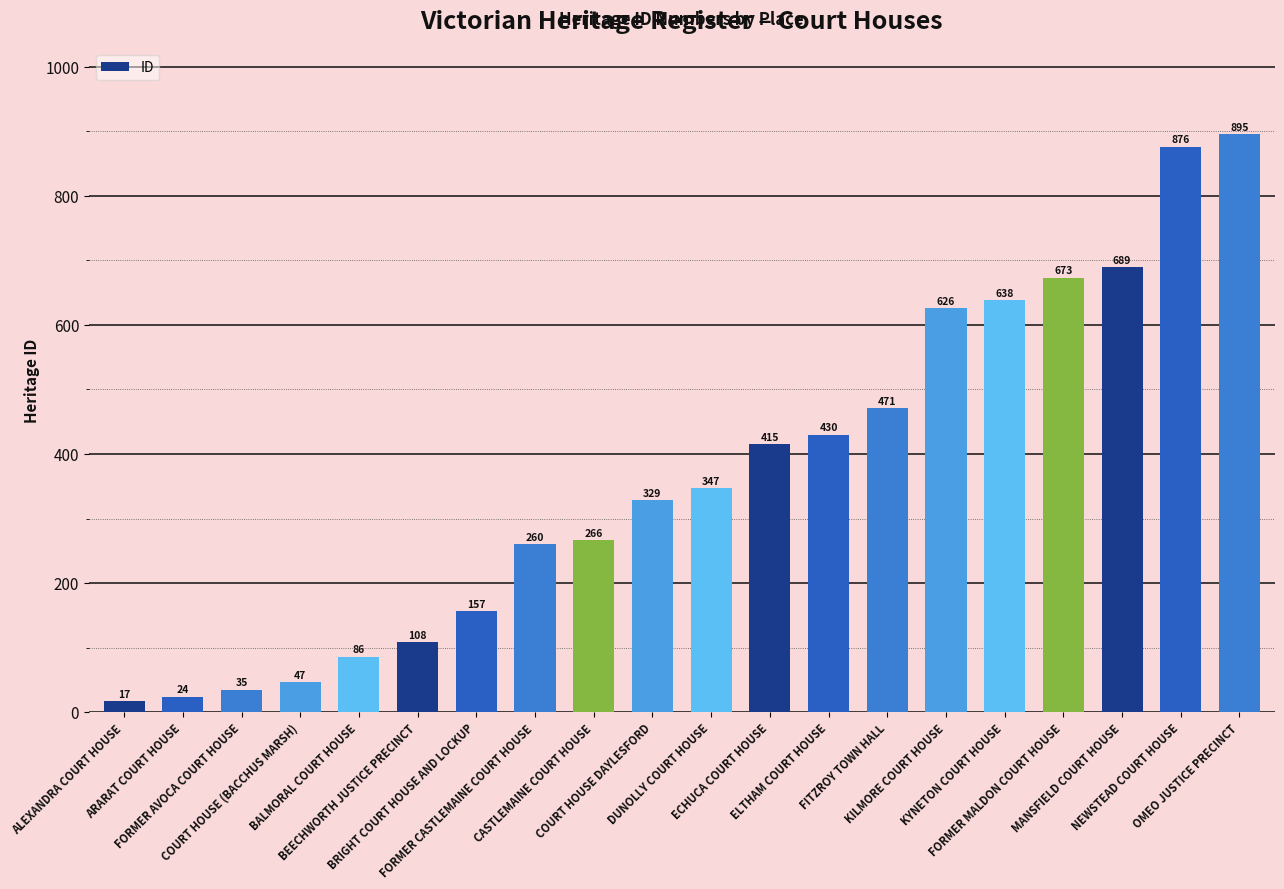

The chart shows a value of 354 at MANSFIELD COURT HOUSE. True or false?

False